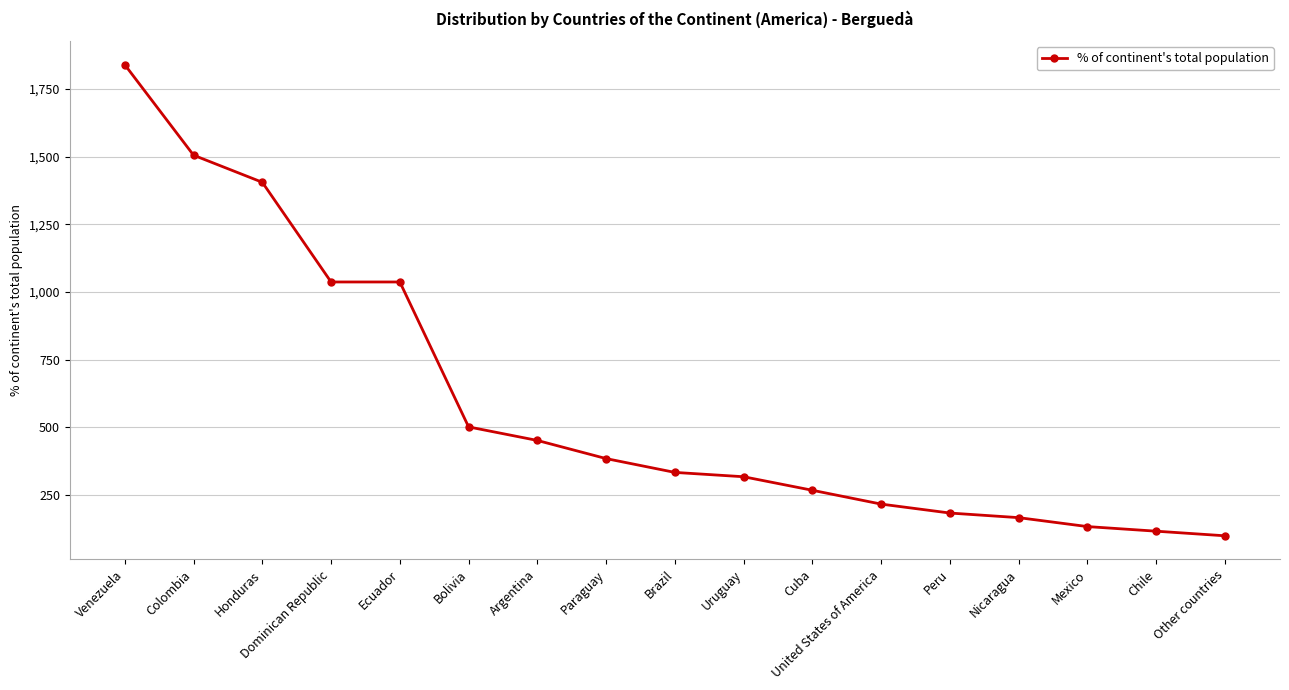

What is the difference between the maximum and minimum values?

1739